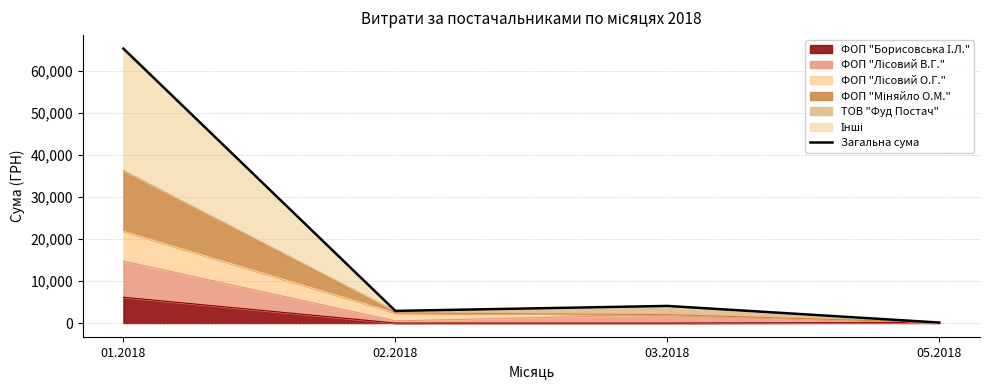

Which category has the lowest value across all series?

05.2018